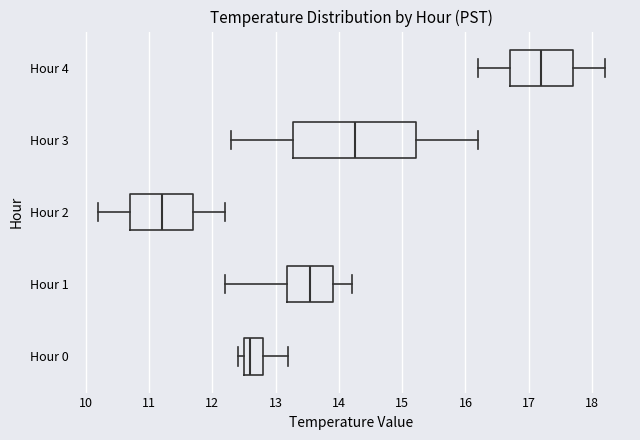

Which box's median line is the furthest to the right?

Hour 4